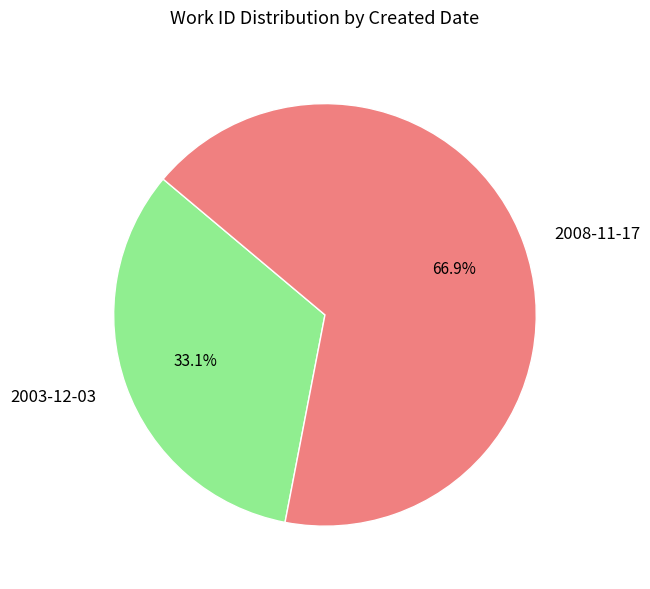

What is the majority slice?

2008-11-17